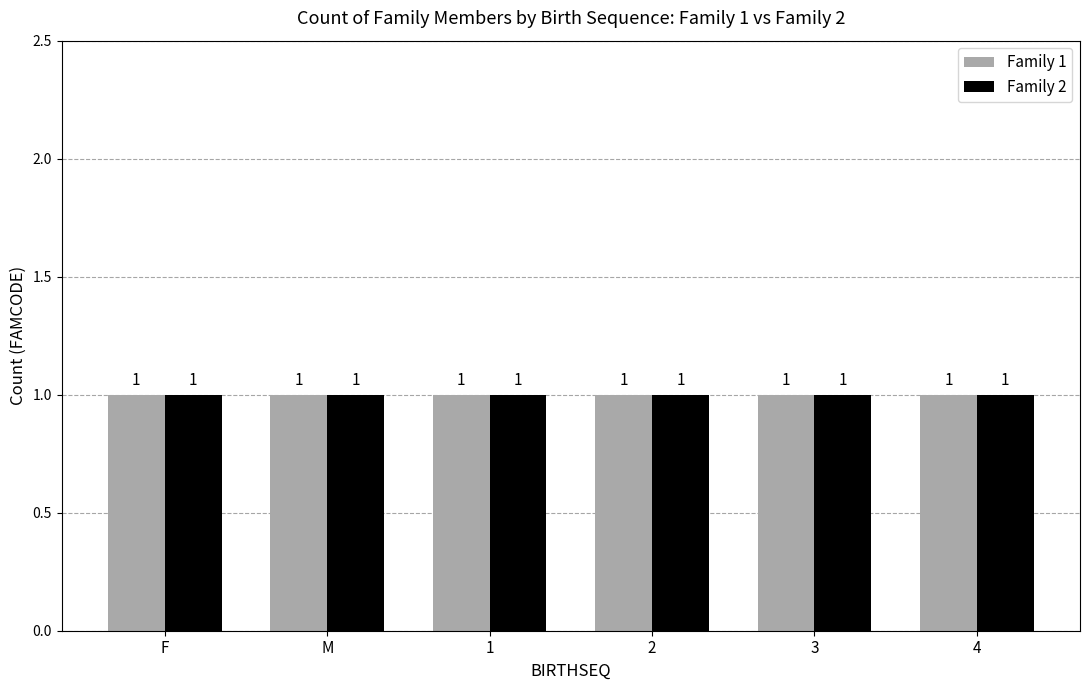

At which category does the chart reach its minimum across all series?

F